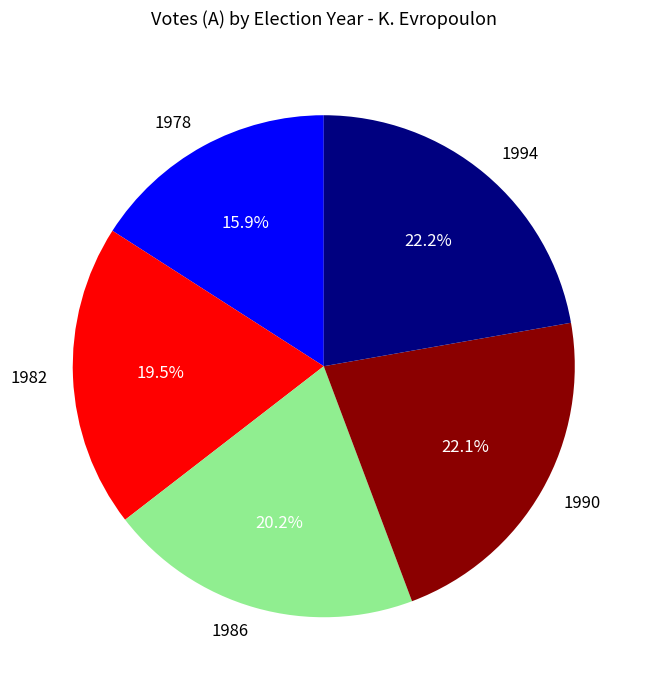

Is there any slice that represents more than half of the pie?

No